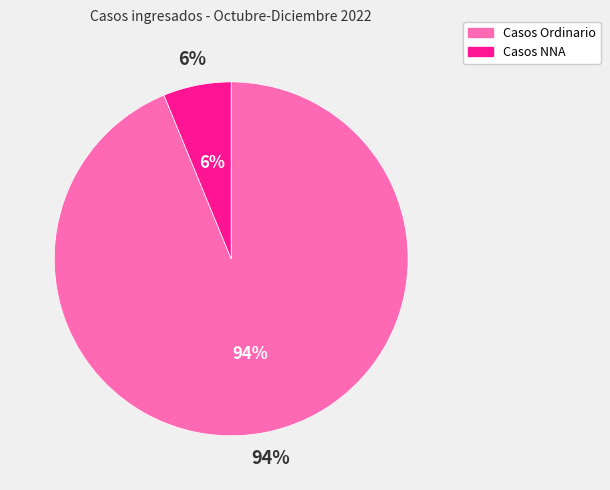

Is Casos Ordinario the majority of the pie?

Yes